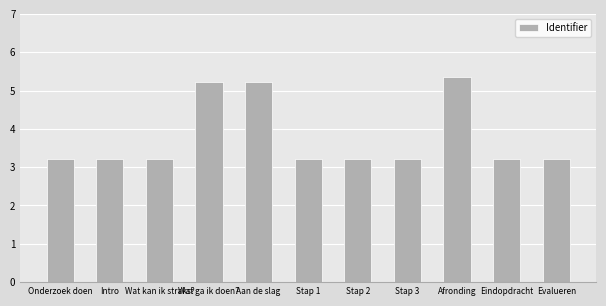

How many distinct data groups are displayed?

1